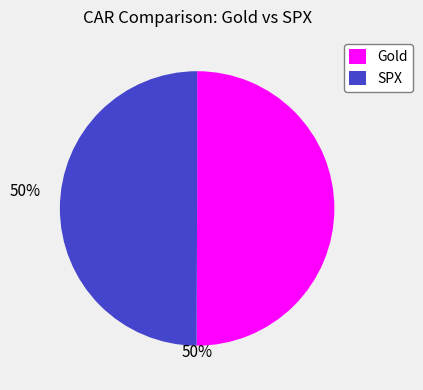

True or false: Gold accounts for 63% of the total.

False